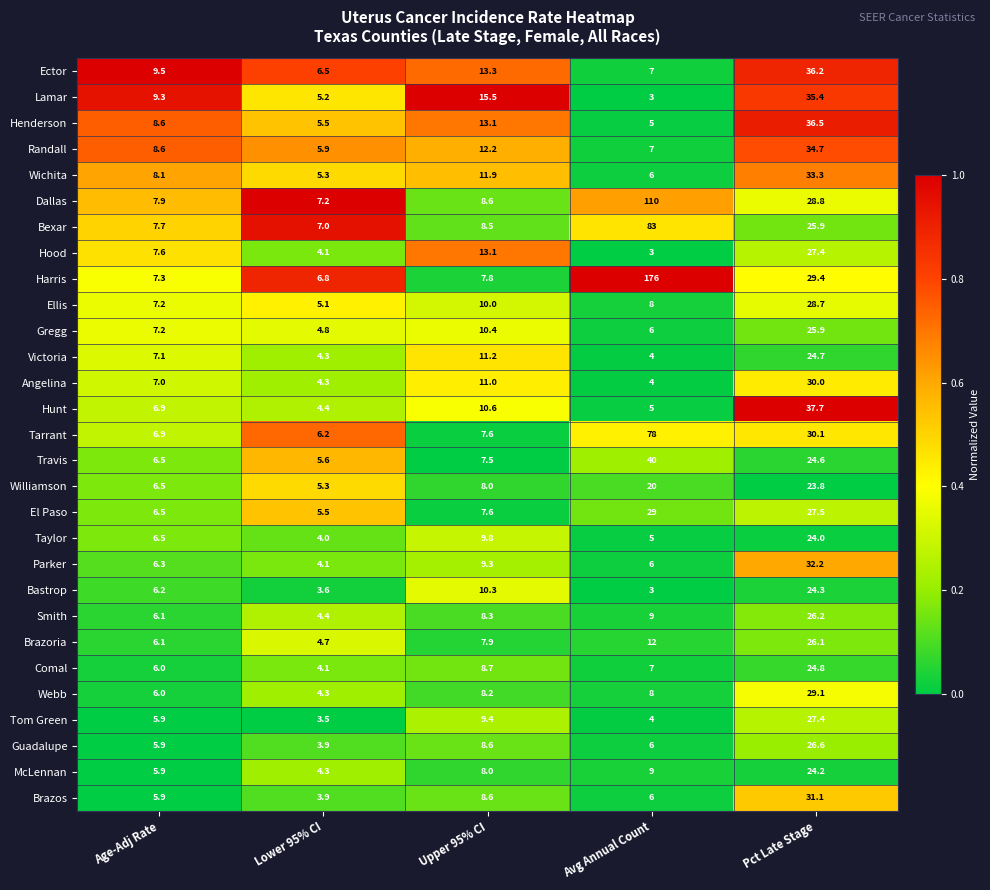

What is the difference between the highest and lowest values at Lower 95% CI?

3.7